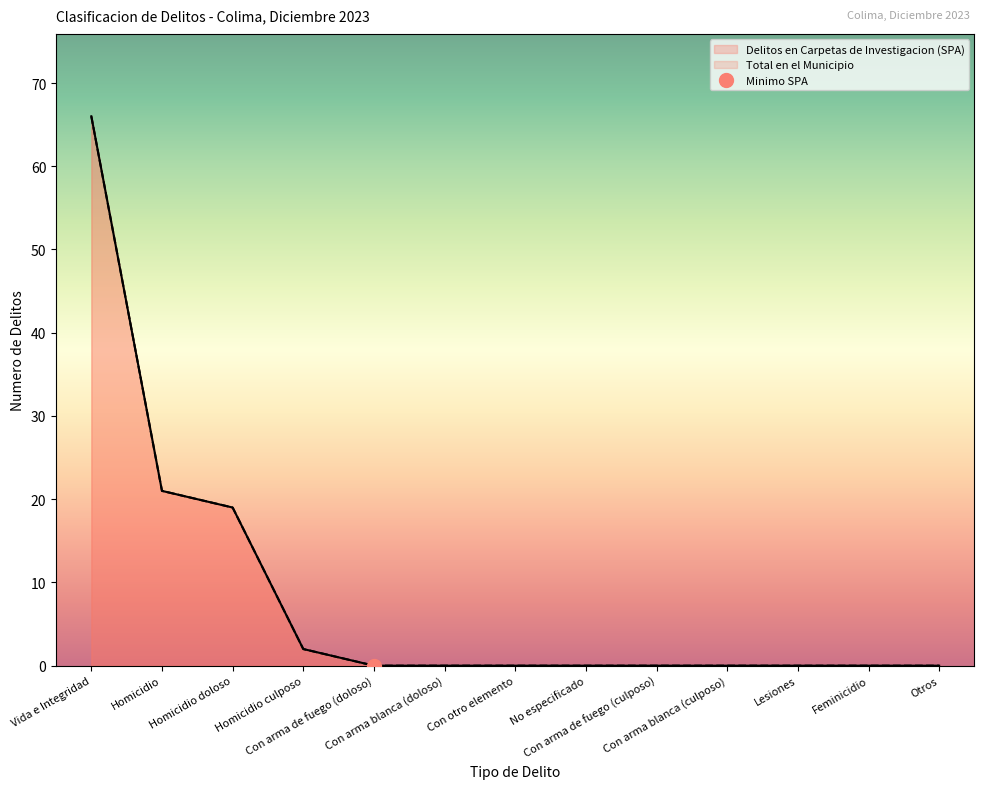

True or false: Delitos en Carpetas de Investigacion (SPA) and Total en el Municipio intersect in this chart.

False